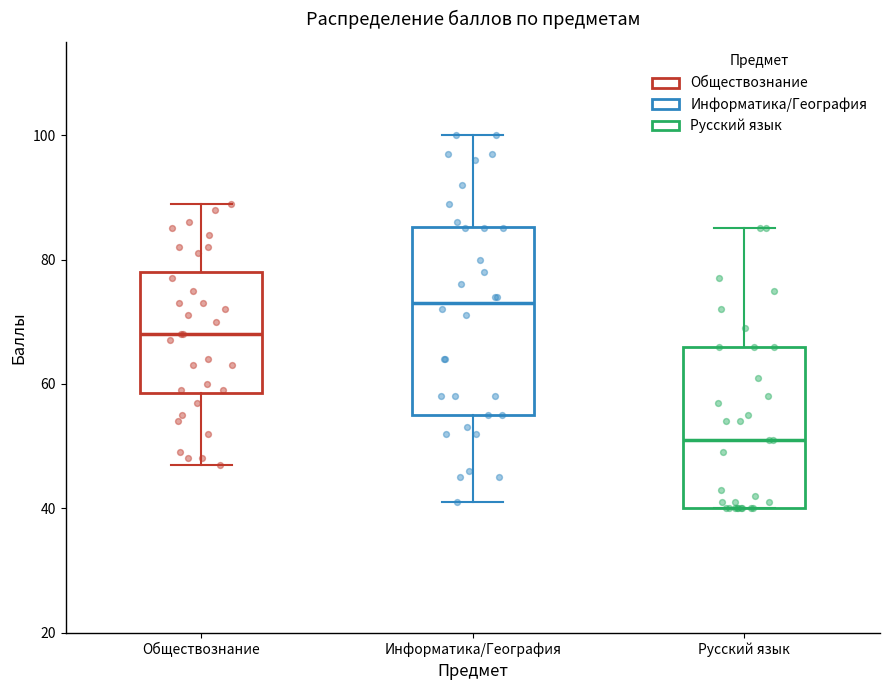

Reading left to right, transcribe this box plot: for each box, give where its median line is, the range the box spans, and where its two whiskers end, as read against the y-axis. The values are not printed on the chart, so give them approximately, as read against the axis.

Обществознание: median 68, box 58 to 78, whiskers 48 to 90
Информатика/География: median 74, box 56 to 86, whiskers 42 to 100
Русский язык: median 52, box 40 to 66, whiskers 40 to 86